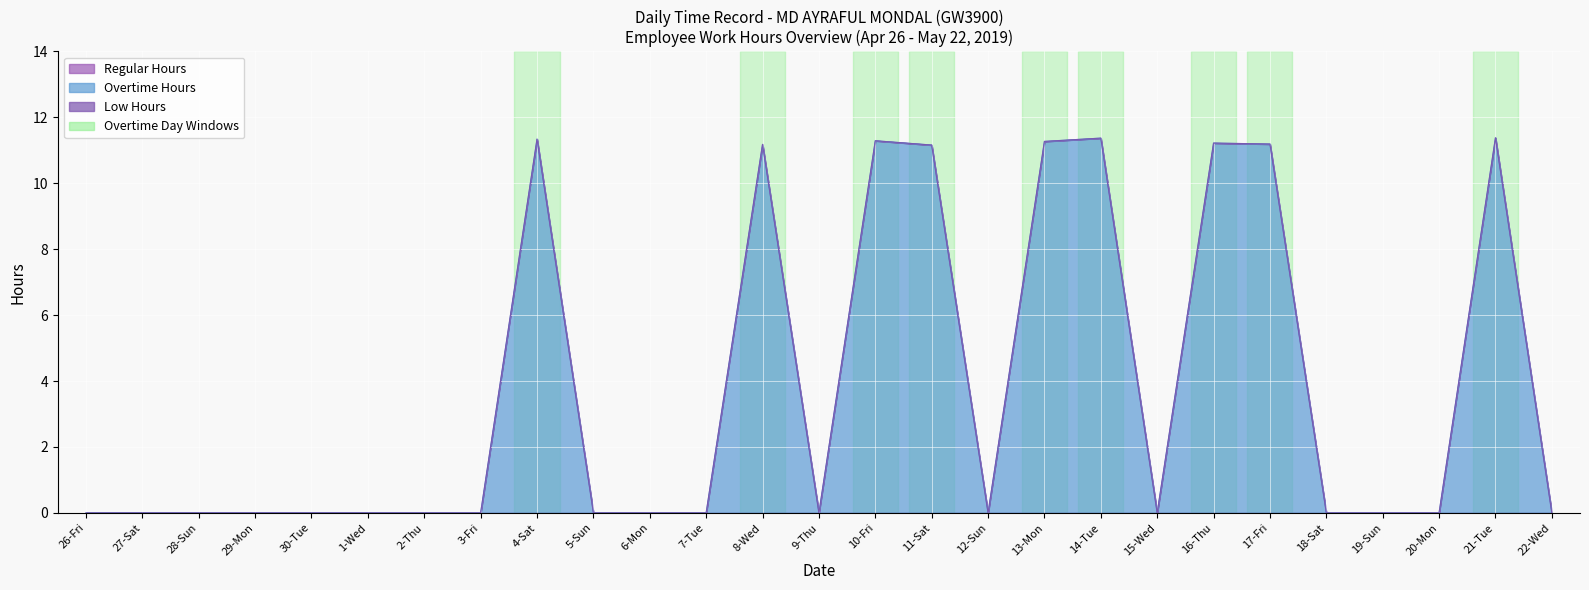

What is the difference between the highest and lowest values at 16-Thu?

11.2